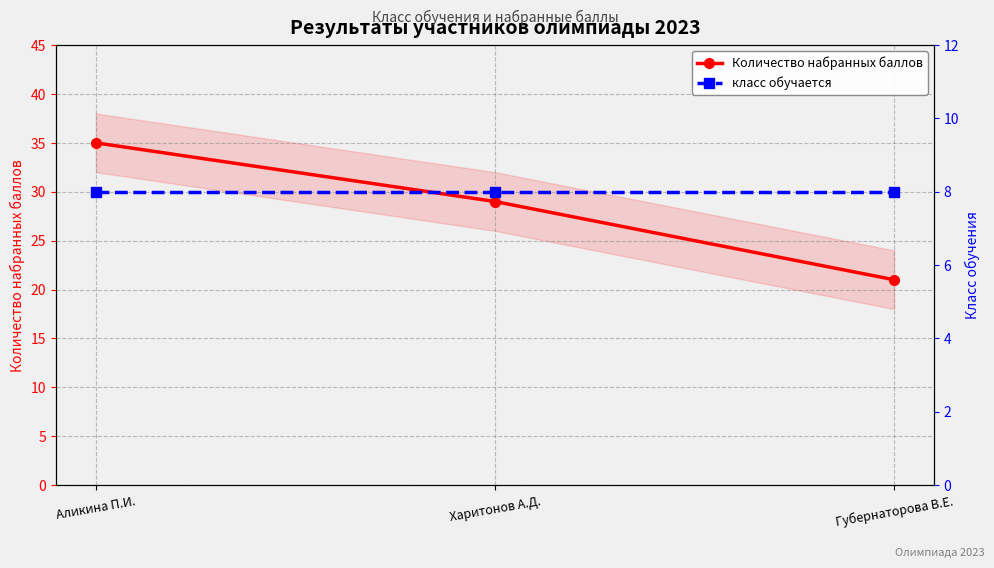

What is the highest value of the Количество набранных баллов series?

35